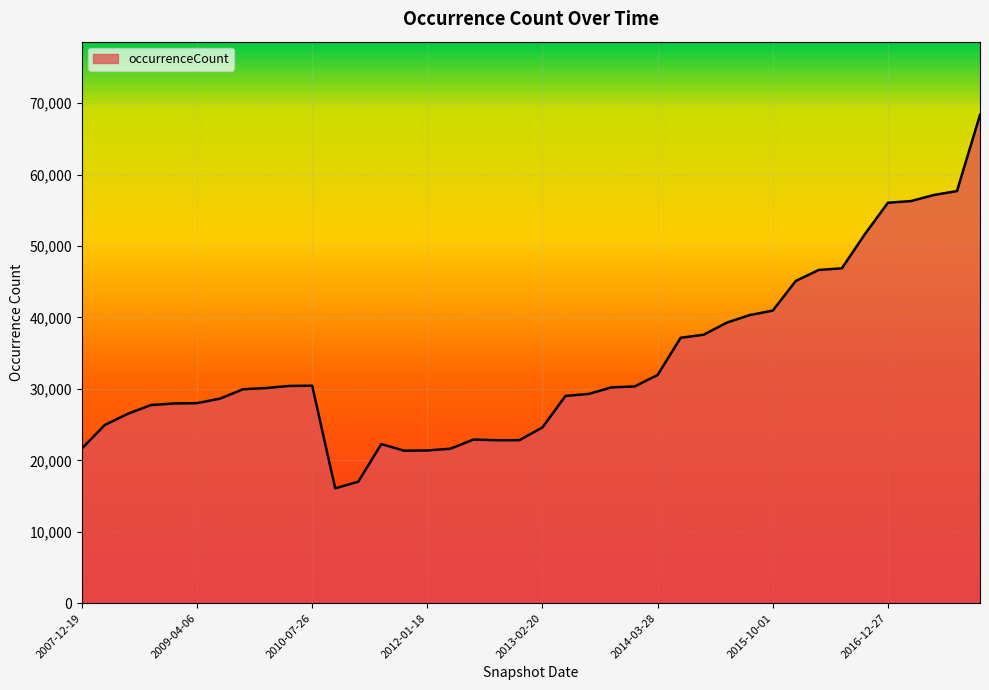

What is the maximum value shown in the chart?

68359